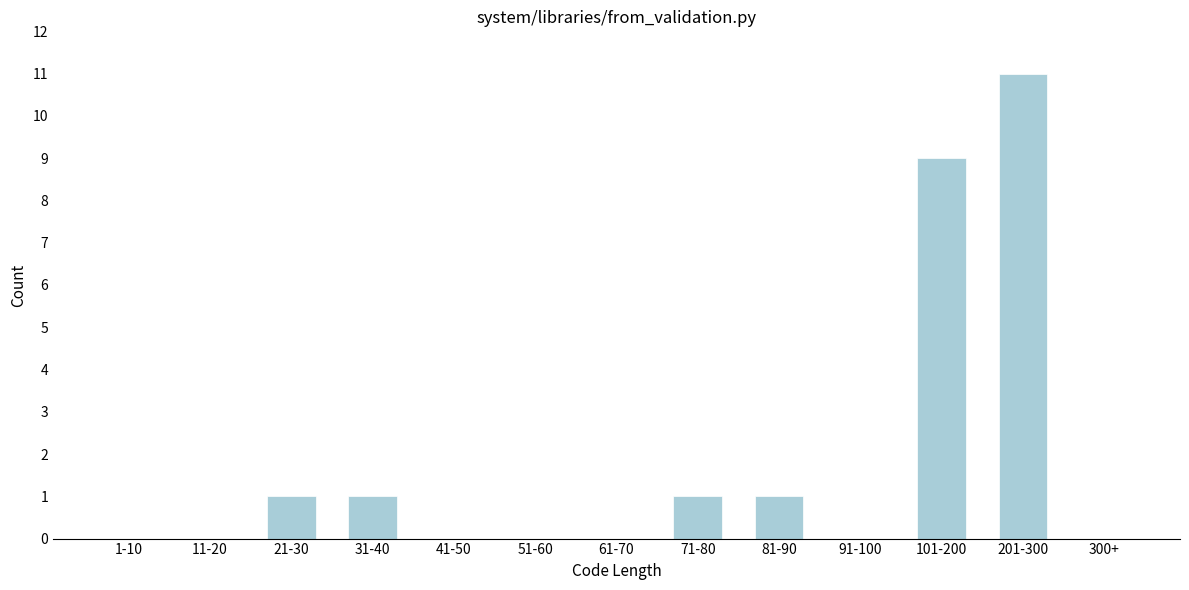

Reading left to right, extract all data points from this chart.

1-10=0	11-20=0	21-30=1	31-40=1	41-50=0	51-60=0	61-70=0	71-80=1	81-90=1	91-100=0	101-200=9	201-300=11	300+=0